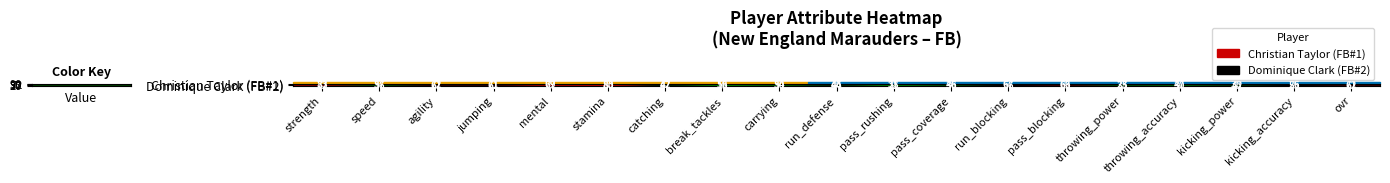

Count the number of data series in this chart.

2